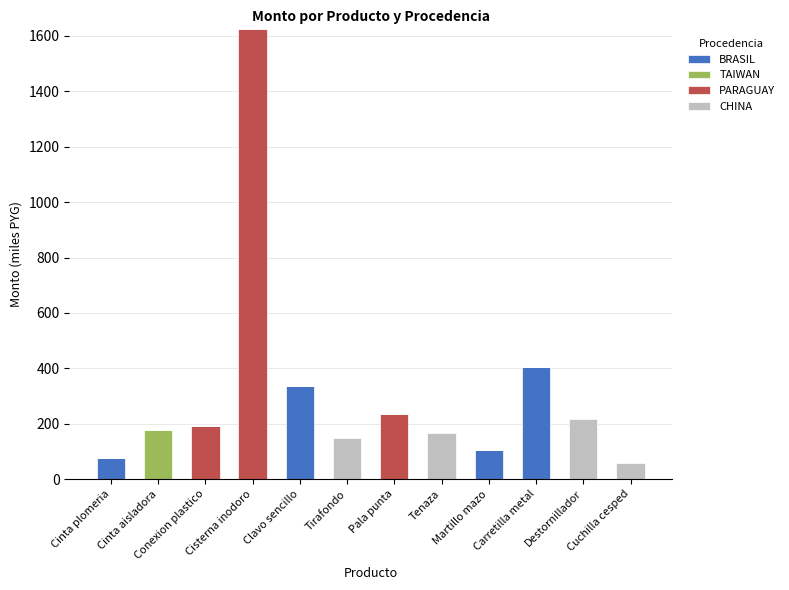

Count the number of data series in this chart.

4